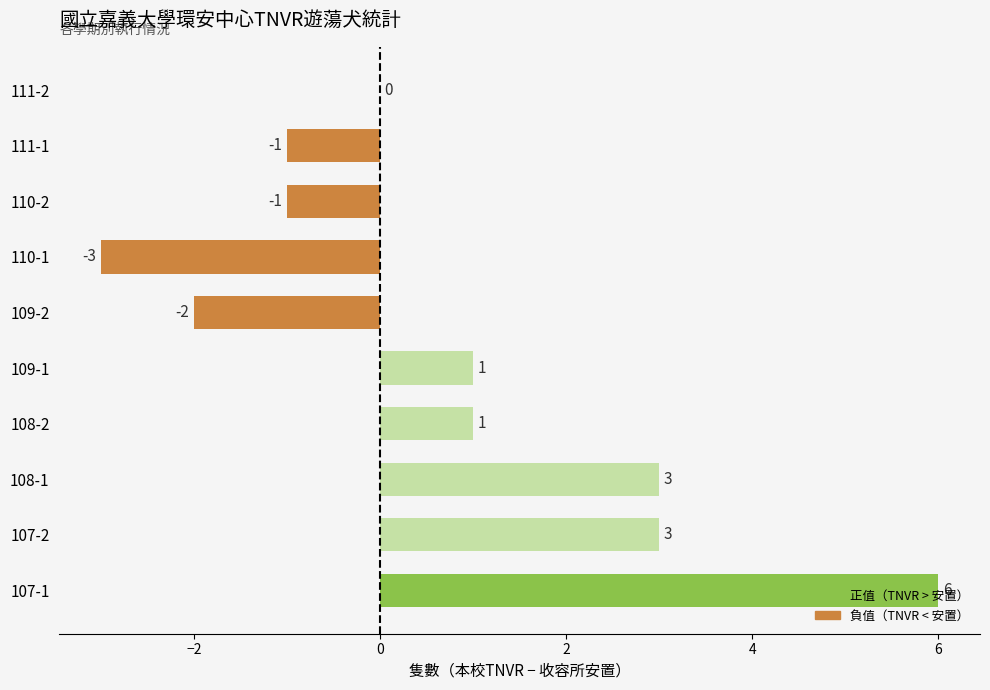

How many categories are shown in the chart?

10